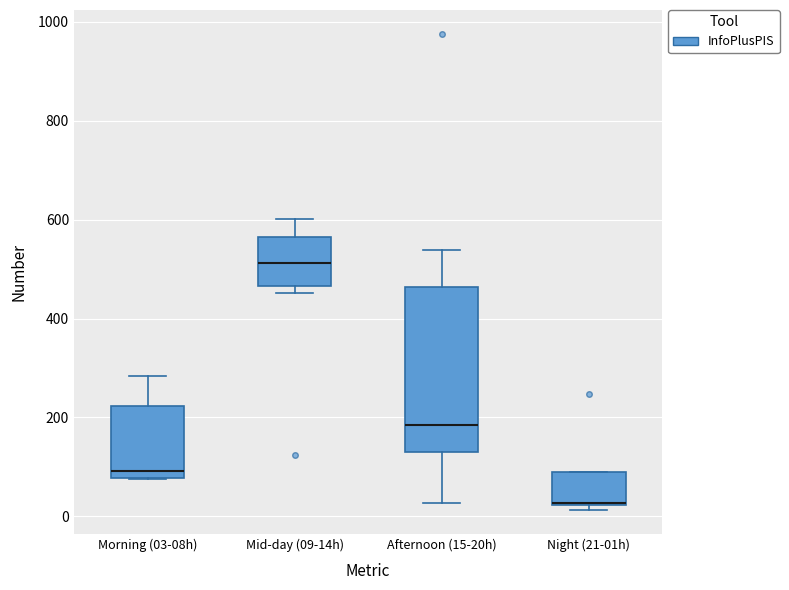

Reading left to right, read every box against the y-axis: the position of its median line, the range the box covers, and the ends of its whiskers. The values are not printed on the chart, so give them approximately, as read against the axis.

Morning (03-08h): median 100, box 80 to 220, whiskers 80 to 280
Mid-day (09-14h): median 520, box 460 to 560, whiskers 460 (just below the box's lower edge) to 600
Afternoon (15-20h): median 180, box 120 to 460, whiskers 20 to 540
Night (21-01h): median 20 (drawn on the box's lower edge), box 20 to 100, whiskers 20 (just below the box's lower edge) to 100